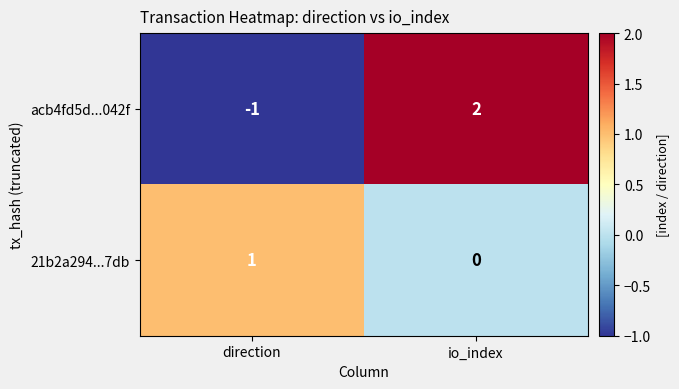

Where is acb4fd5d...042f nearest to the value 0?

direction